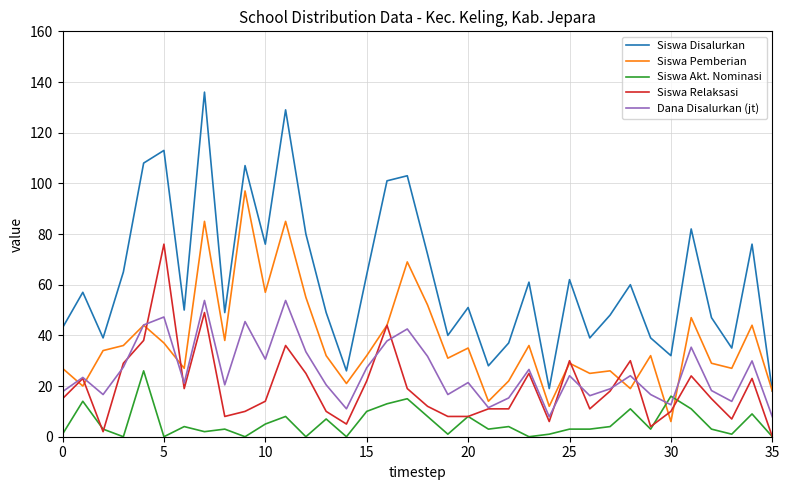

What is the maximum value shown in the chart?

136.0